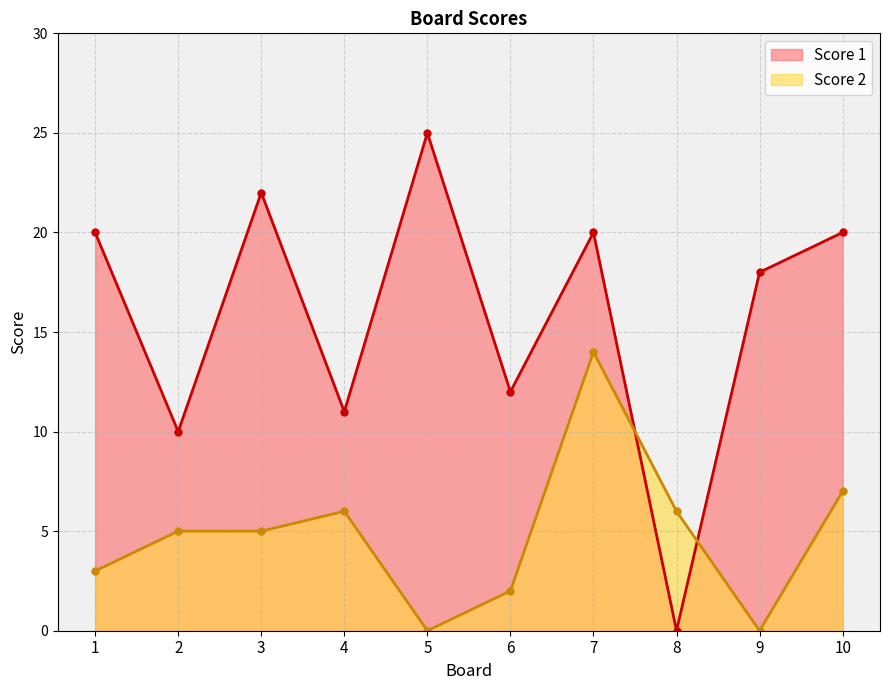

At how many categories does at least one series exceed 7?

9